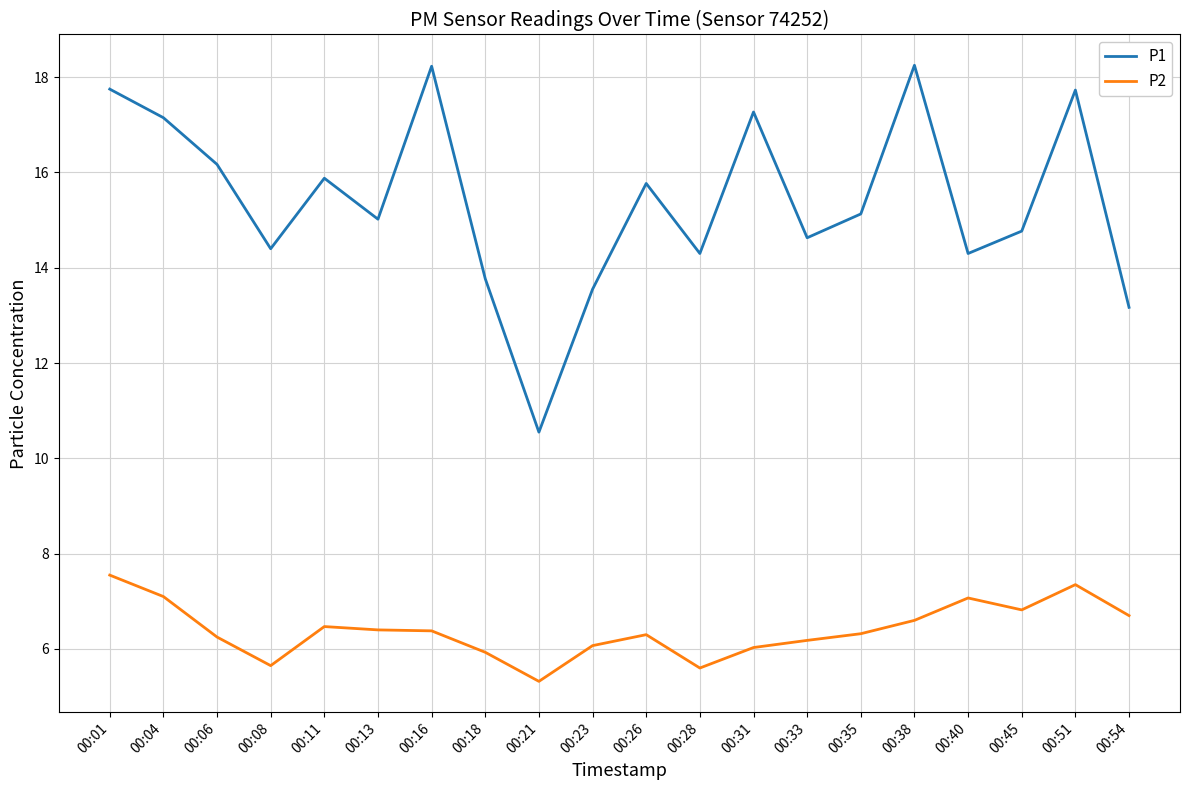

Is the value of P1 at 00:21 greater than the value of P2 at 00:08?

Yes